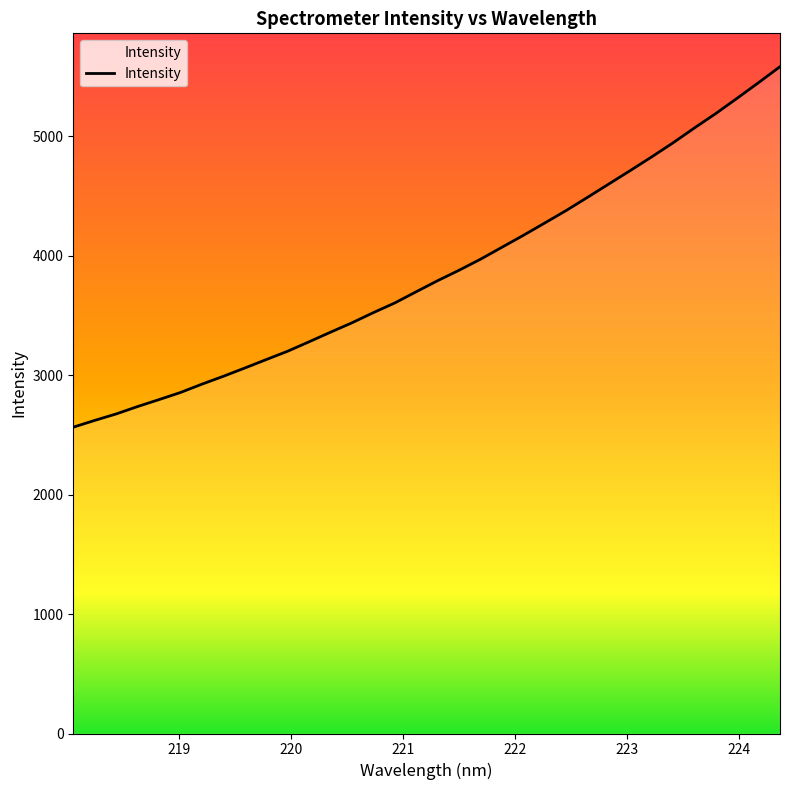

Count the number of categories in the chart.

34